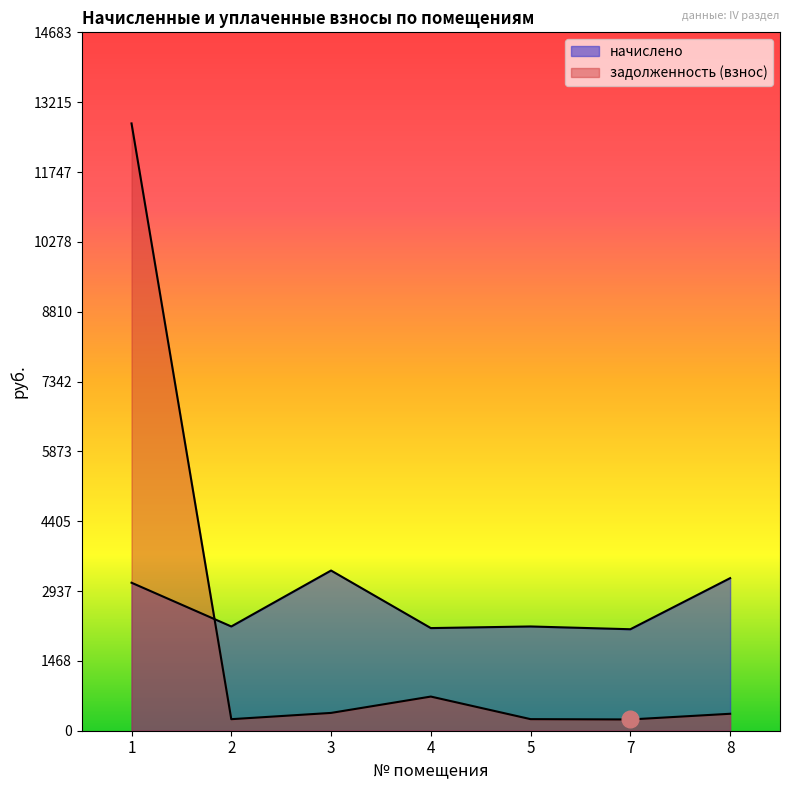

Reading right to left, extract all data points from this chart.

начислено: 8=3207.6	7=2133.5	5=2191.9	4=2157.8	3=3368.0	2=2191.9	1=3111.6
задолженность (взнос): 8=356.4	7=236.8	5=243.5	4=718.2	3=374.4	2=242.7	1=12768.0